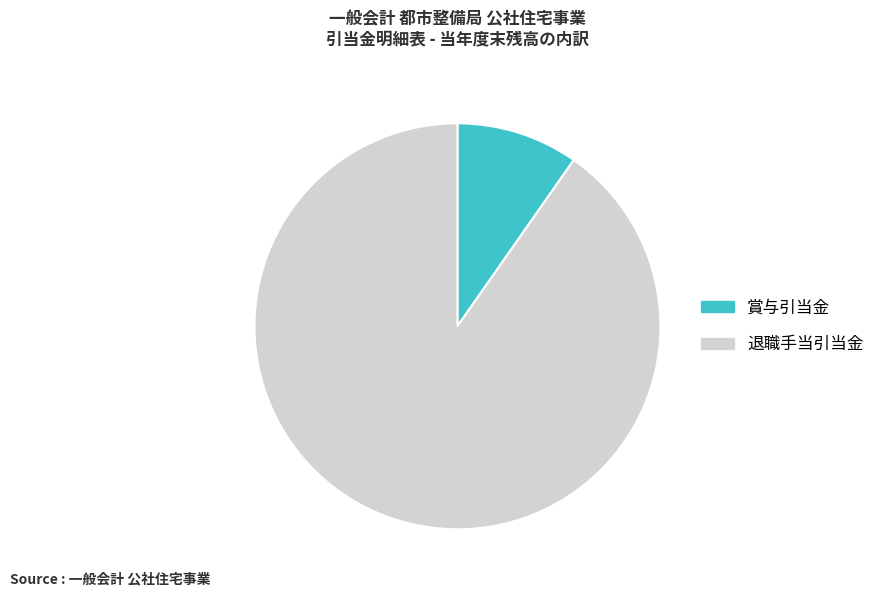

Does 賞与引当金 account for over 50% of the chart?

No